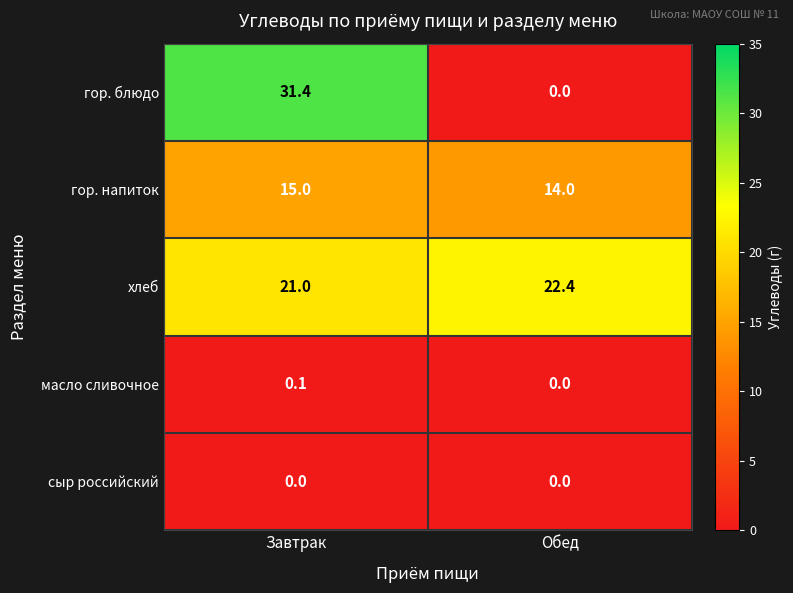

Which series has the widest spread of values?

гор. блюдо